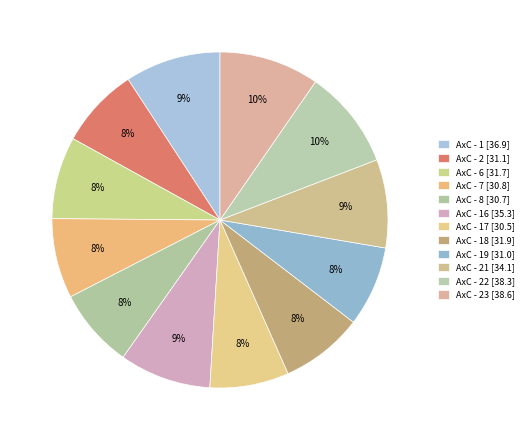

How many segments does this pie chart have?

12